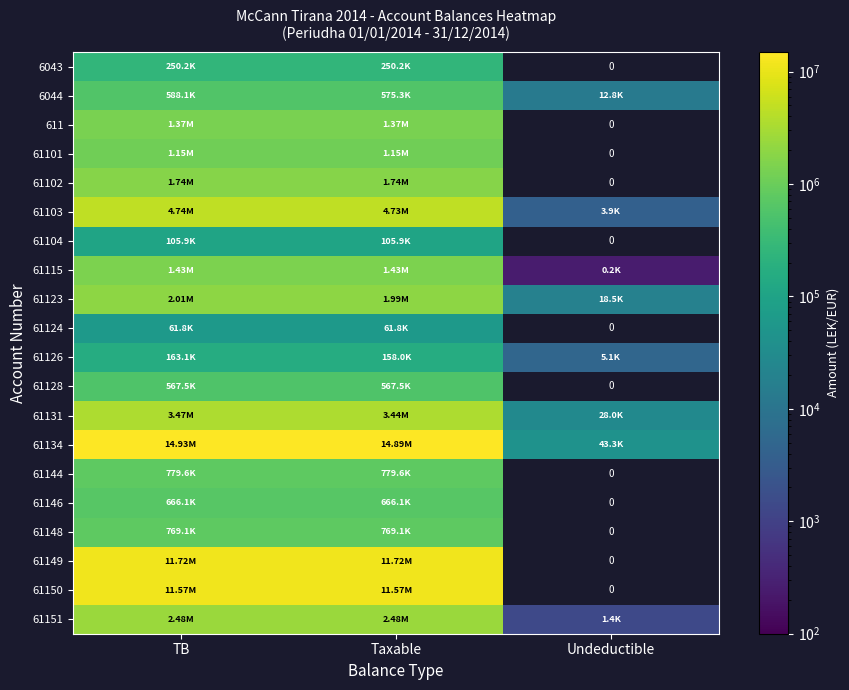

Which series has the largest range (max minus min)?

61134